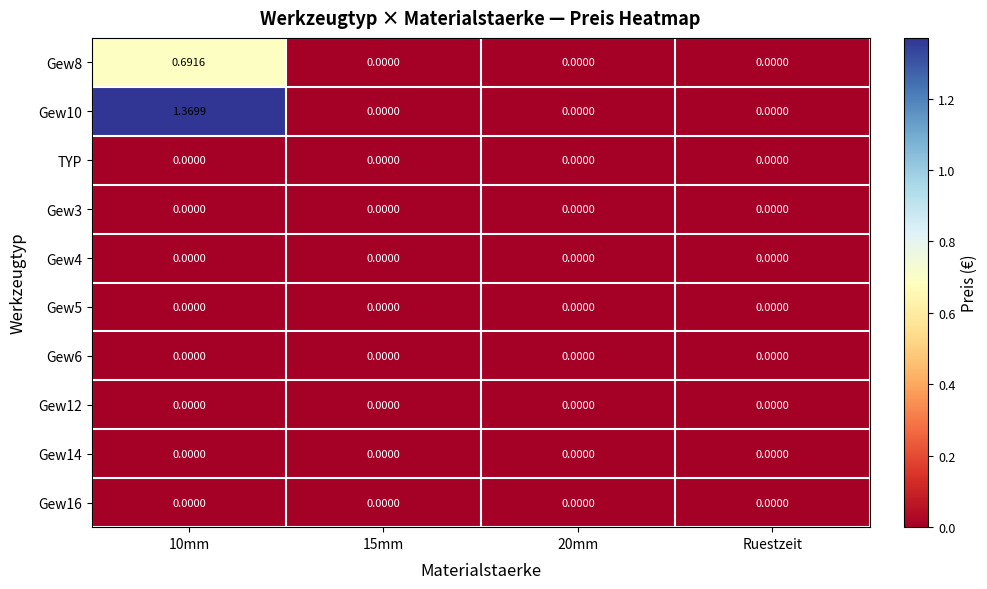

Which series has the widest spread of values?

Gew10